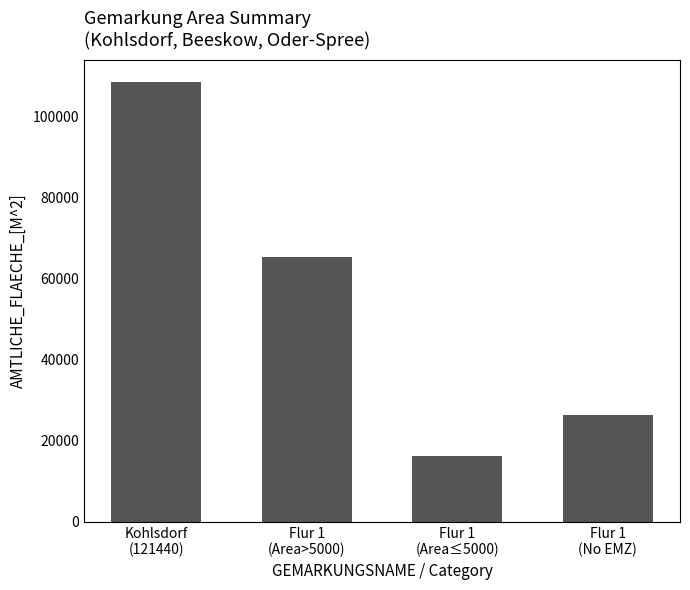

What is the value of the 2nd bar from the left?

65272